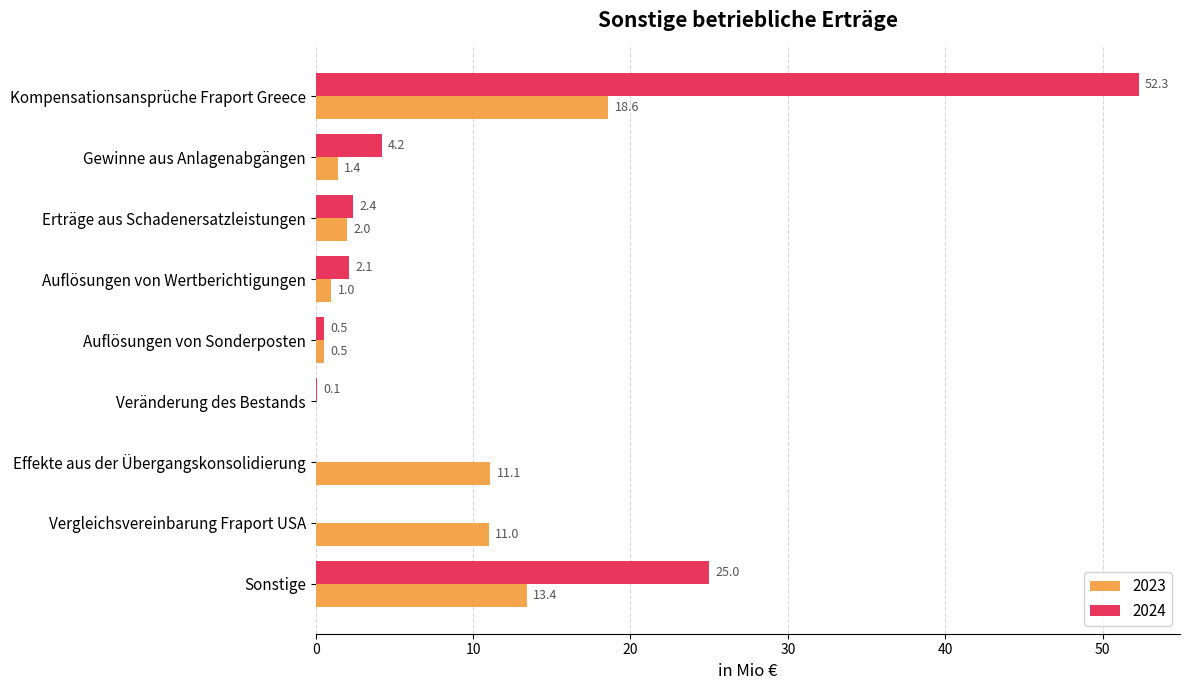

How many data points does each series have?

9